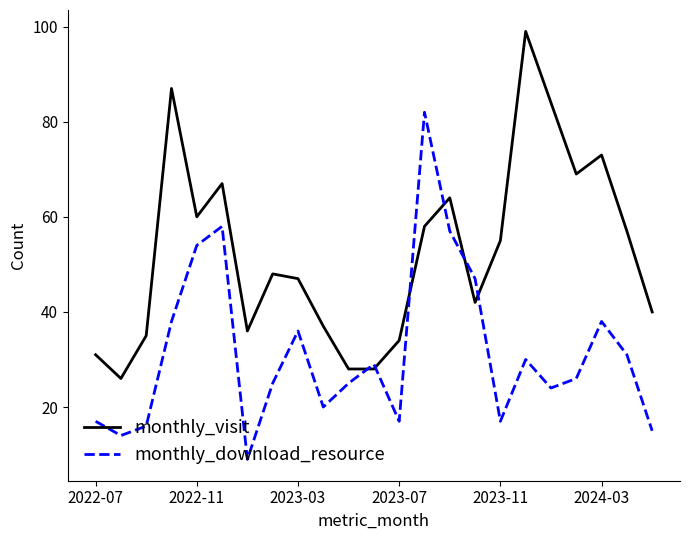

Which series ends up on top after the final intersection of monthly_download_resource and monthly_visit?

monthly_visit